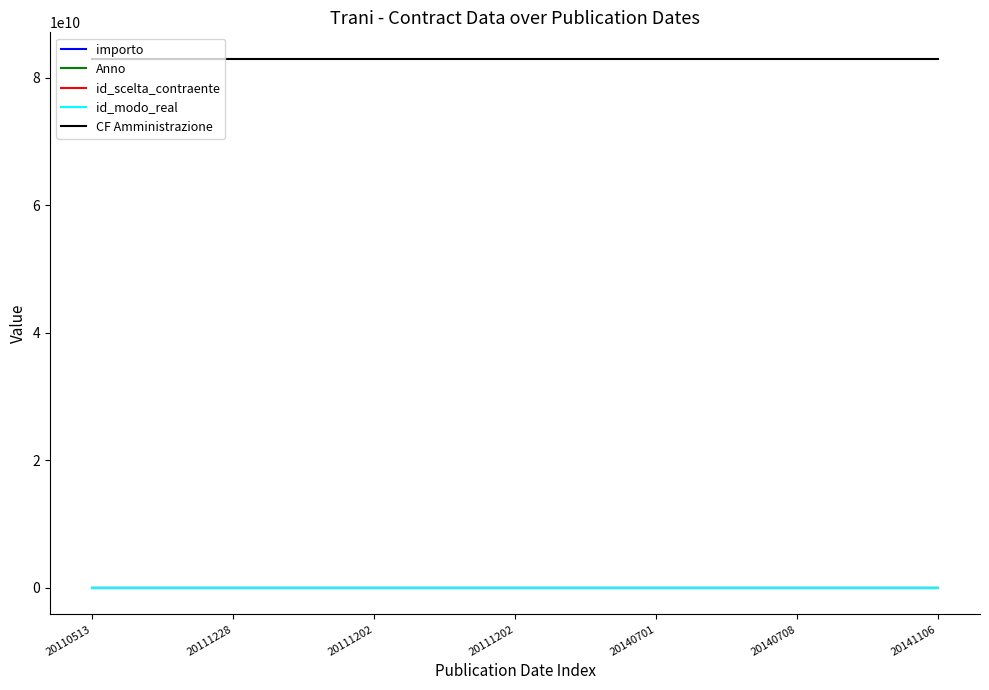

How many lines are shown in the chart?

5